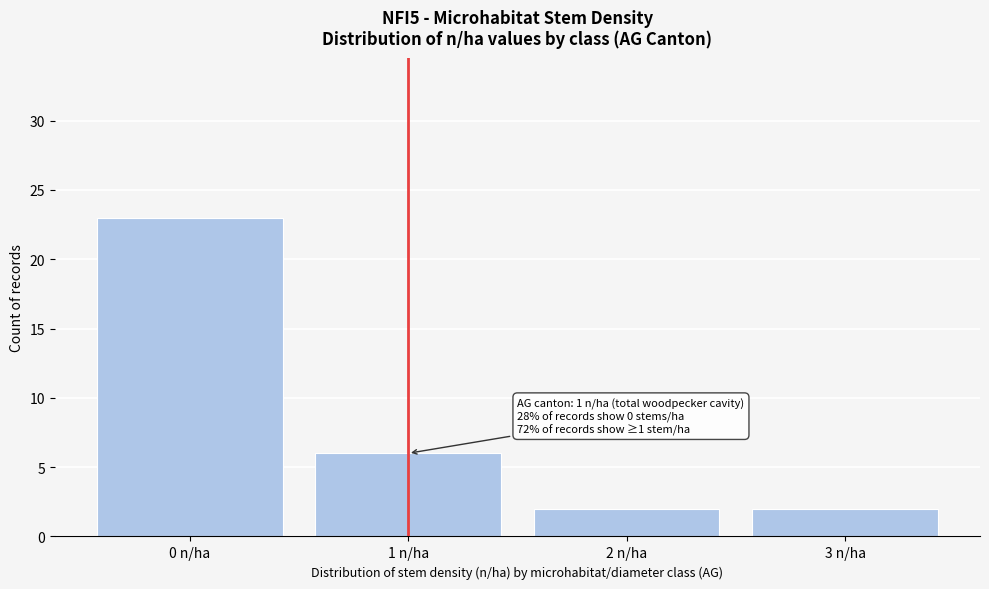

Over which range of the x-axis is the bar tallest?

-0.5 to 0.5